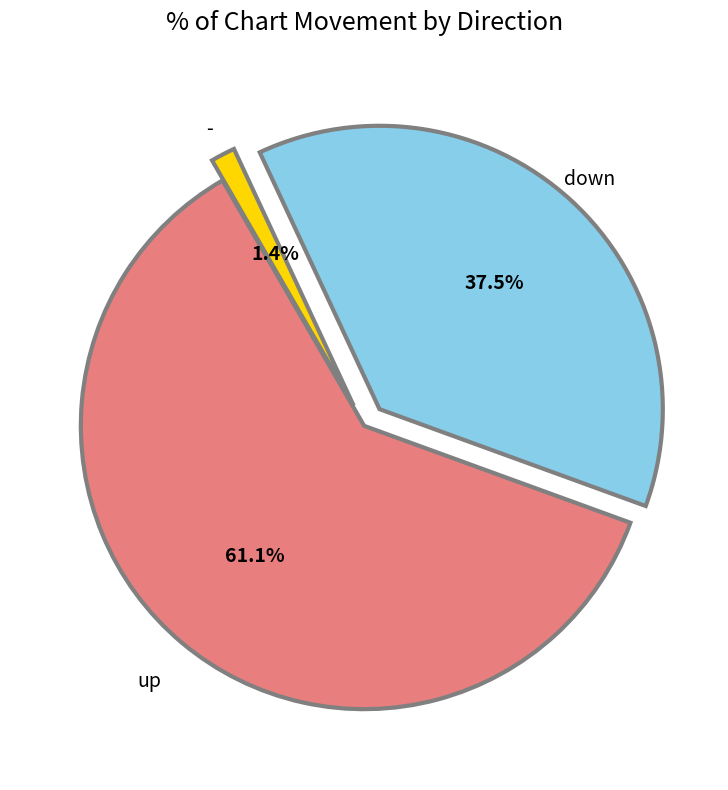

Is there any slice that represents more than half of the pie?

Yes